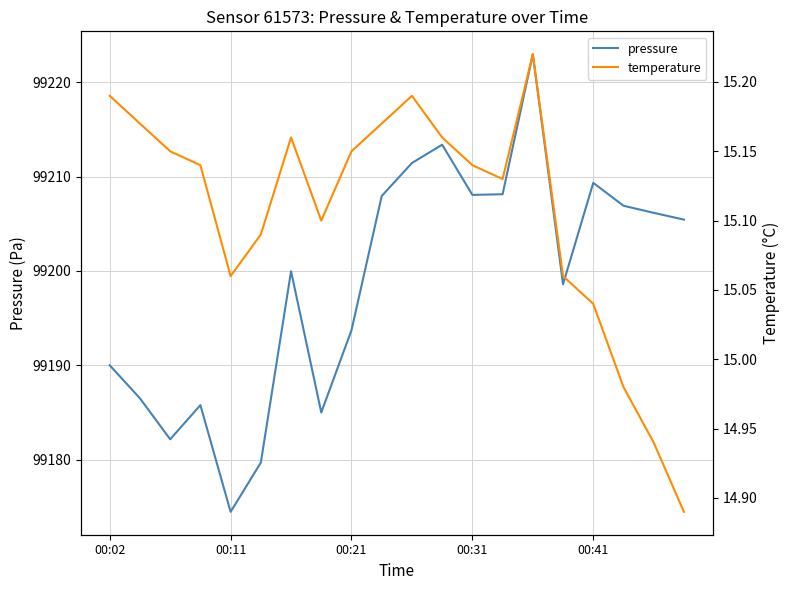

What is the approximate value of pressure at 11?

99213.4